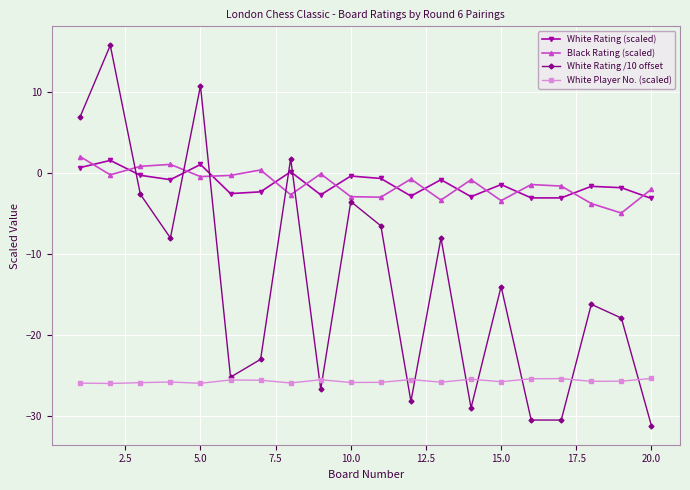

What is the value of the White Rating /10 offset point at the 18th from the left?

-16.2